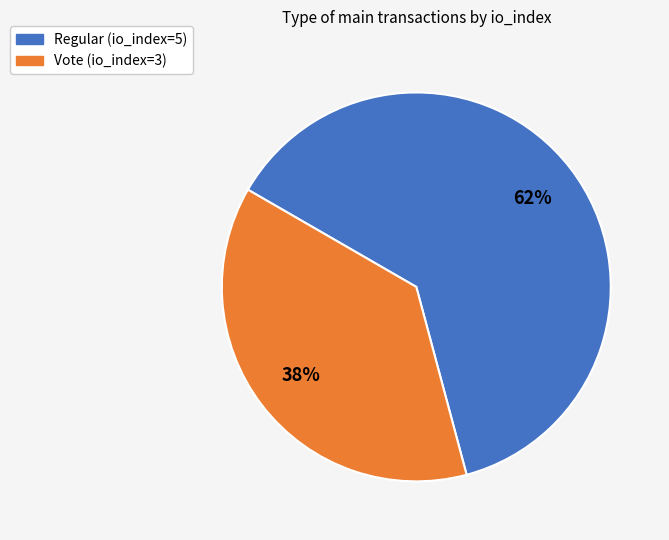

Is it true that Vote (io_index=3) is 38% of the pie?

True